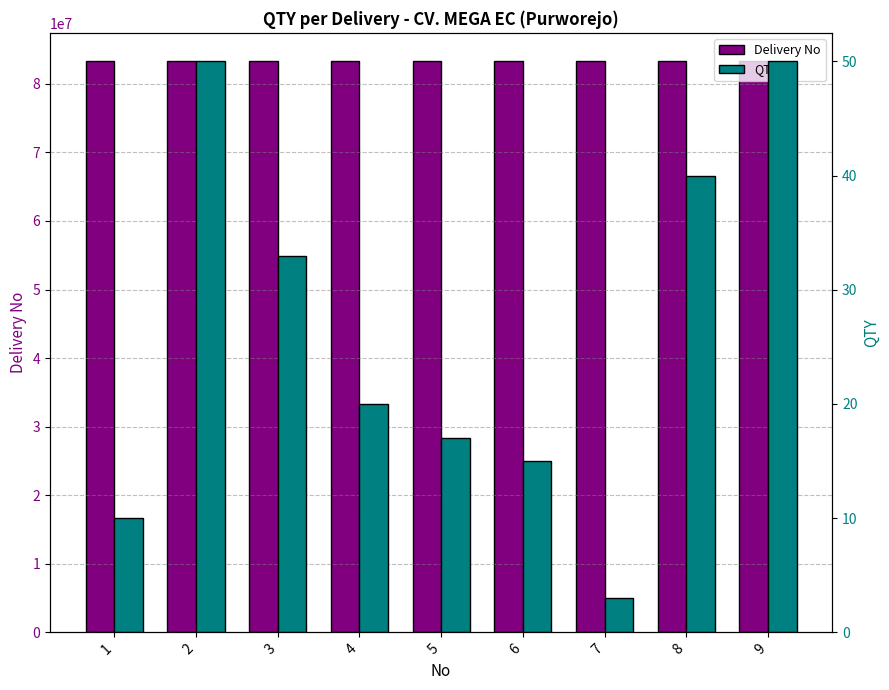

Which has a higher value, 6 or 3?

3